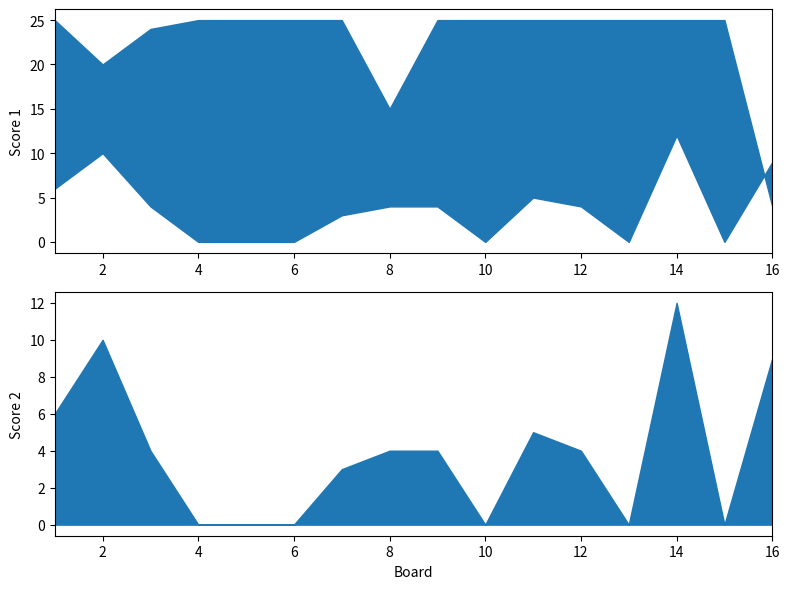

Reading left to right, list all the values displayed in this chart.

Score 1: 25	20	24	25	25	25	25	15	25	25	25	25	25	25	25	4
Score 2: 6	10	4	0	0	0	3	4	4	0	5	4	0	12	0	9